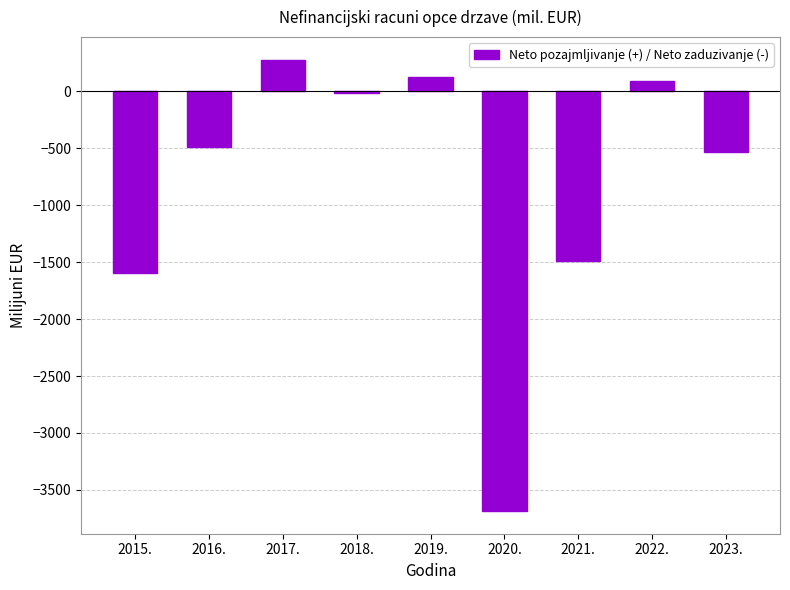

Reading left to right, extract all data points from this chart.

-1597.8	-489.2	278.0	-13.9	122.4	-3686.9	-1486.0	88.5	-528.5